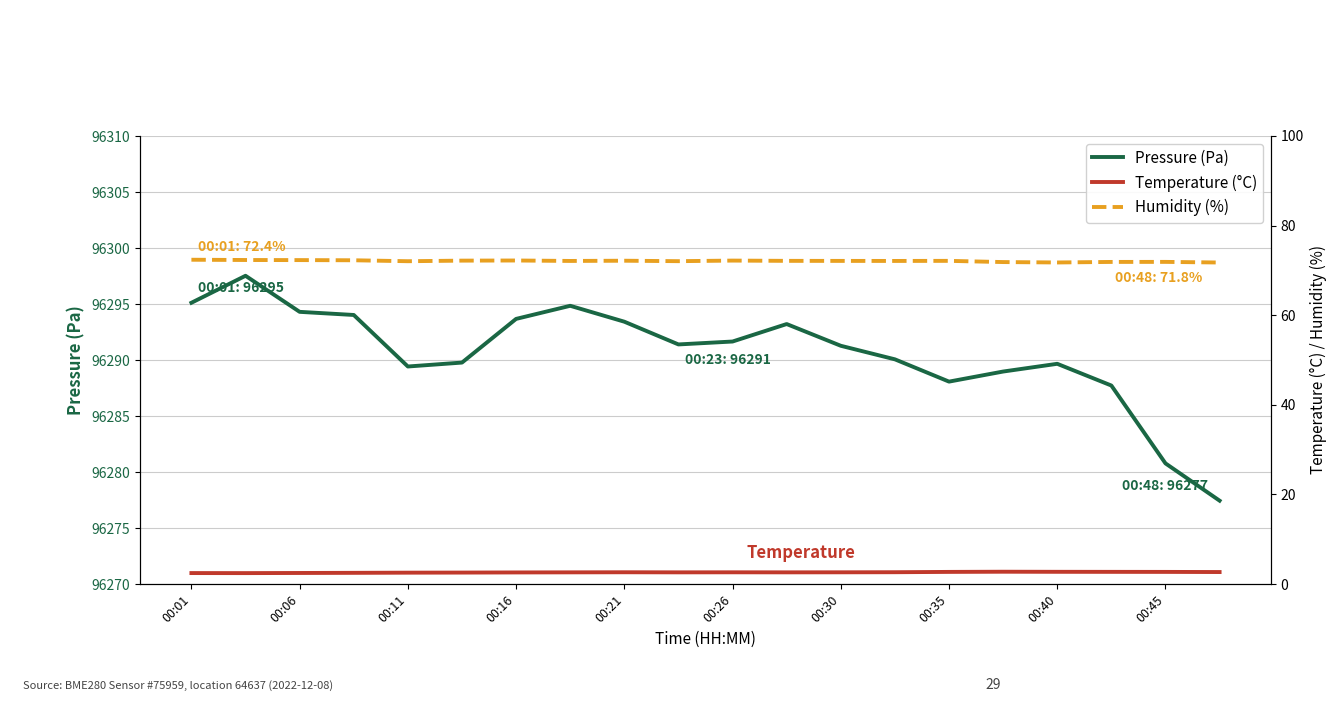

What is the sum of all temperature values?

52.0